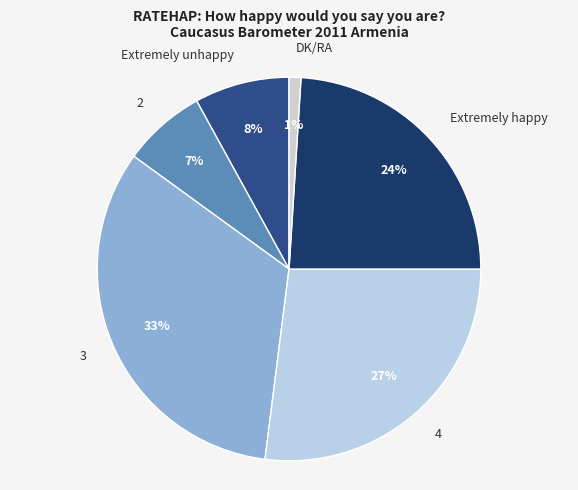

Between Extremely happy and DK/RA, which is larger?

Extremely happy